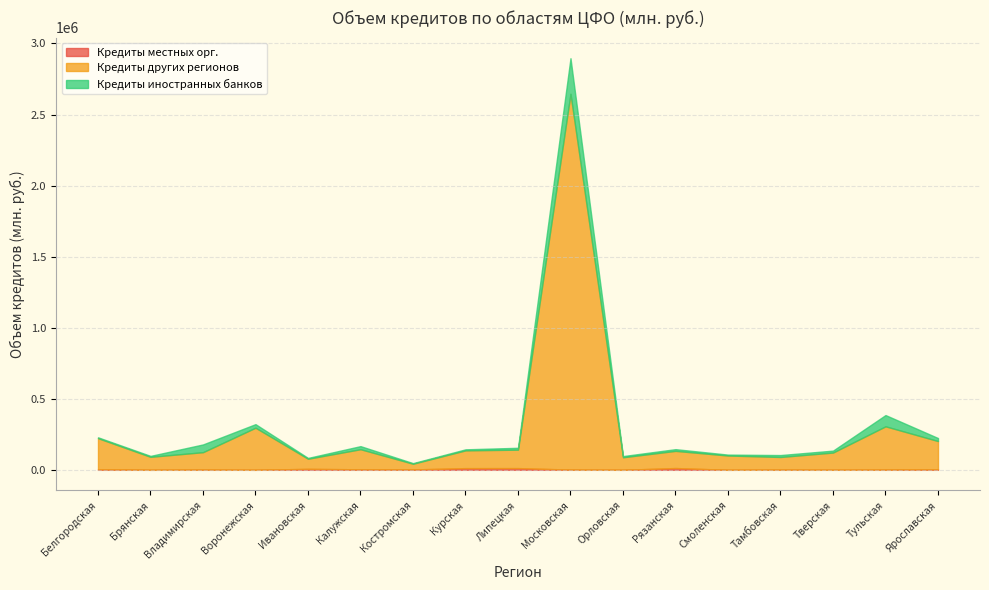

At how many categories does at least one series exceed 124799?

8